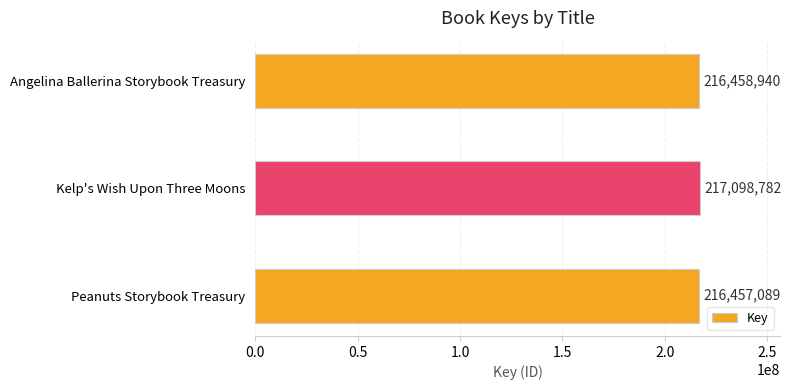

True or false: the data shows 107460348 at Kelp's Wish Upon Three Moons.

False